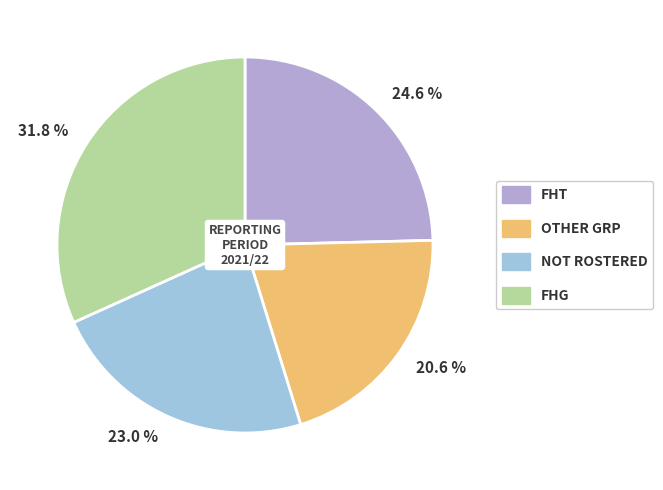

What percentage is NOT represented by 24.6 %?

75.4%